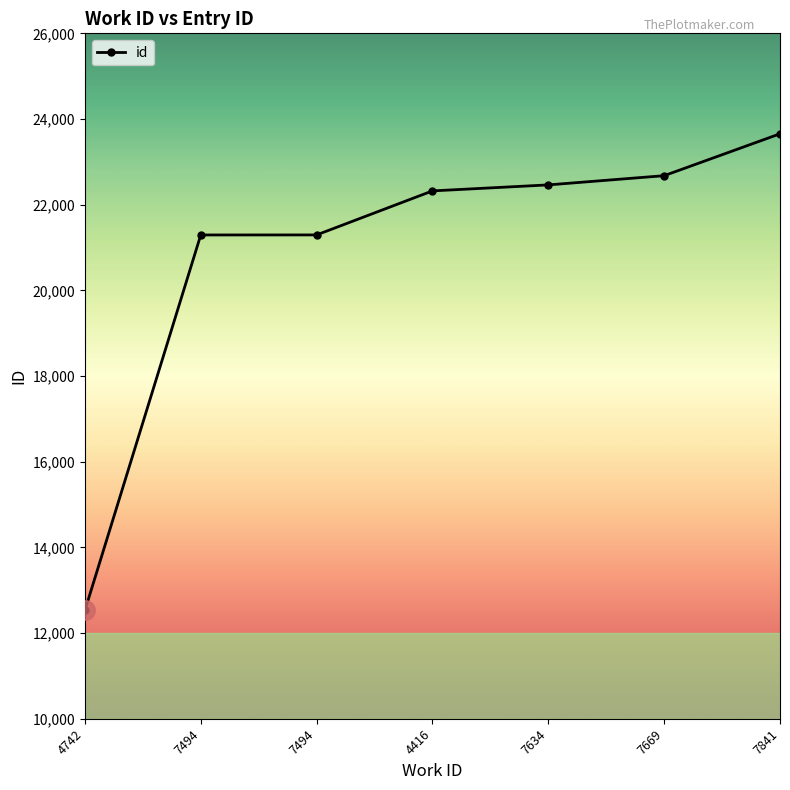

Does the chart display data point markers on the line(s)?

Yes